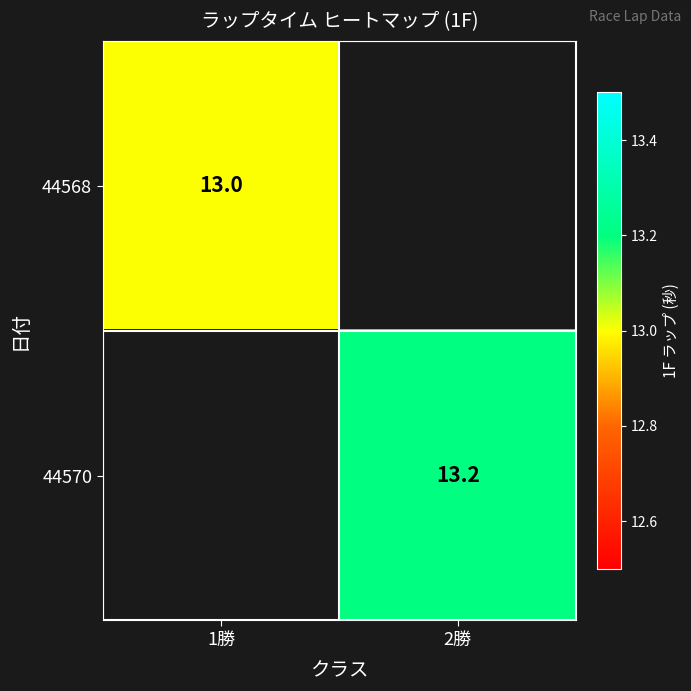

The 44570 series shows 13.2 at 2勝. True or false?

True